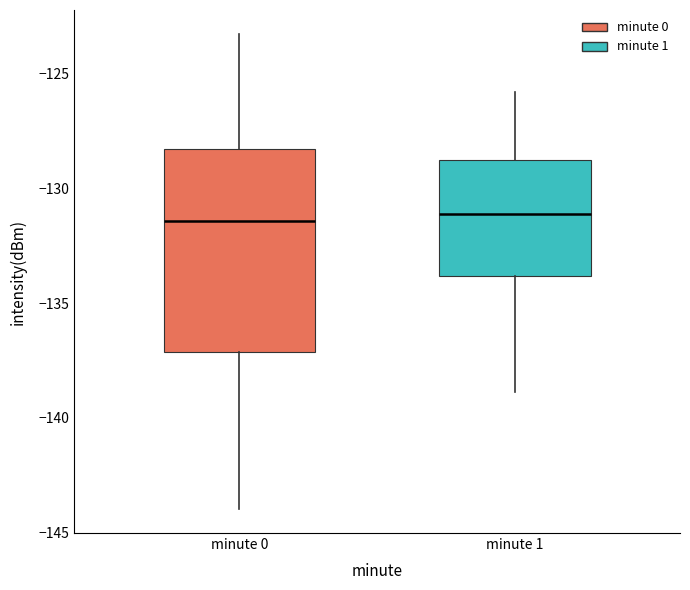

Reading left to right, transcribe this box plot: for each box, give where its median line is, the range the box spans, and where its two whiskers end, as read against the y-axis. The values are not printed on the chart, so give them approximately, as read against the axis.

minute 0: median -131.5, box -137.0 to -128.5, whiskers -144.0 to -123.5
minute 1: median -131.0, box -134.0 to -129.0, whiskers -139.0 to -126.0